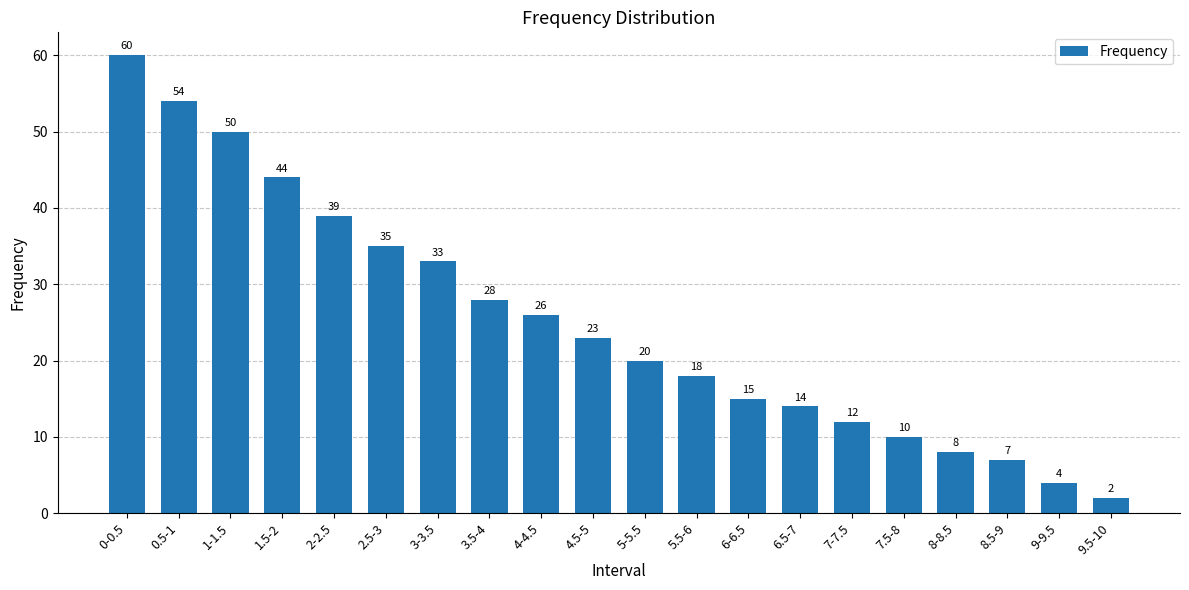

What is the sum of the values at 7.5-8 and 6.5-7?

24